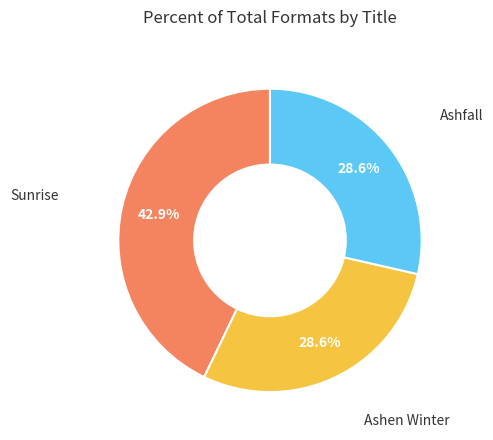

The Ashen Winter slice represents 42% of the pie. True or false?

False